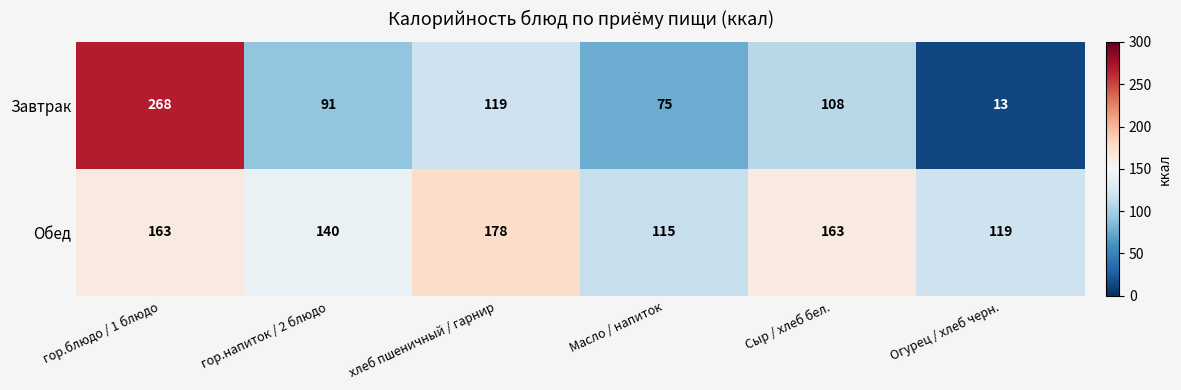

What is the average value of the Обед series?

146